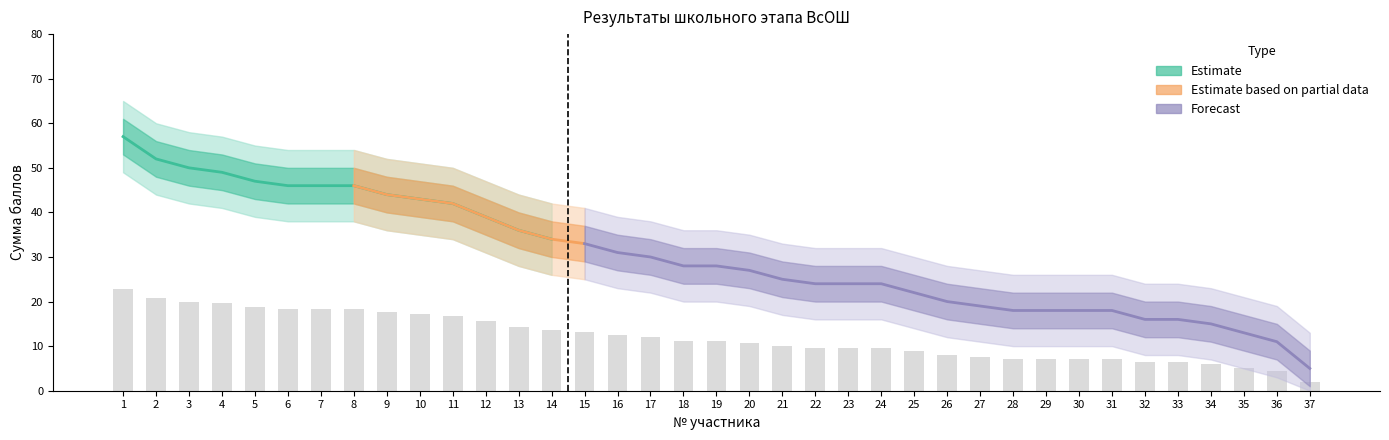

What is the maximum value for lower_outer?

49